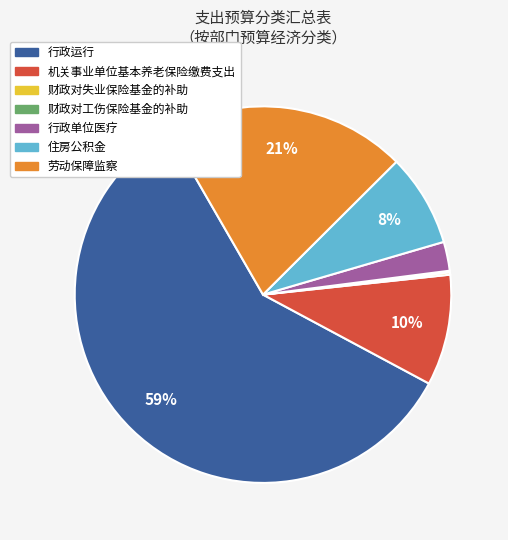

To the nearest percent, what is the average slice percentage?

14%